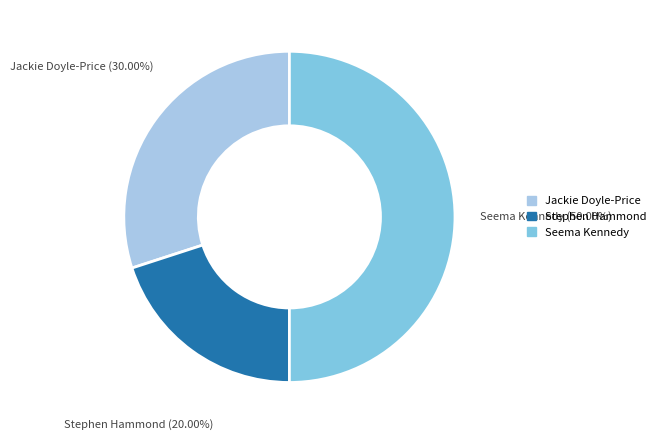

Count the number of slices in the pie.

3